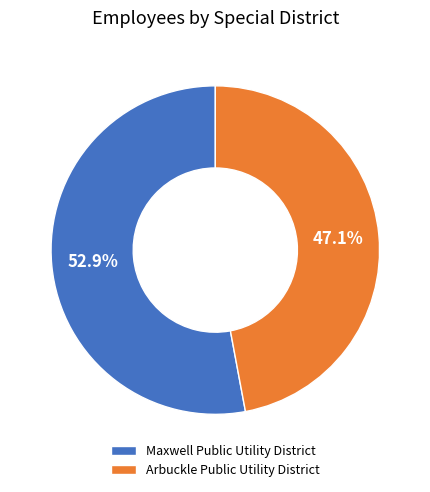

Approximately how many times larger is the value at Maxwell Public Utility District compared to Arbuckle Public Utility District?

1.1